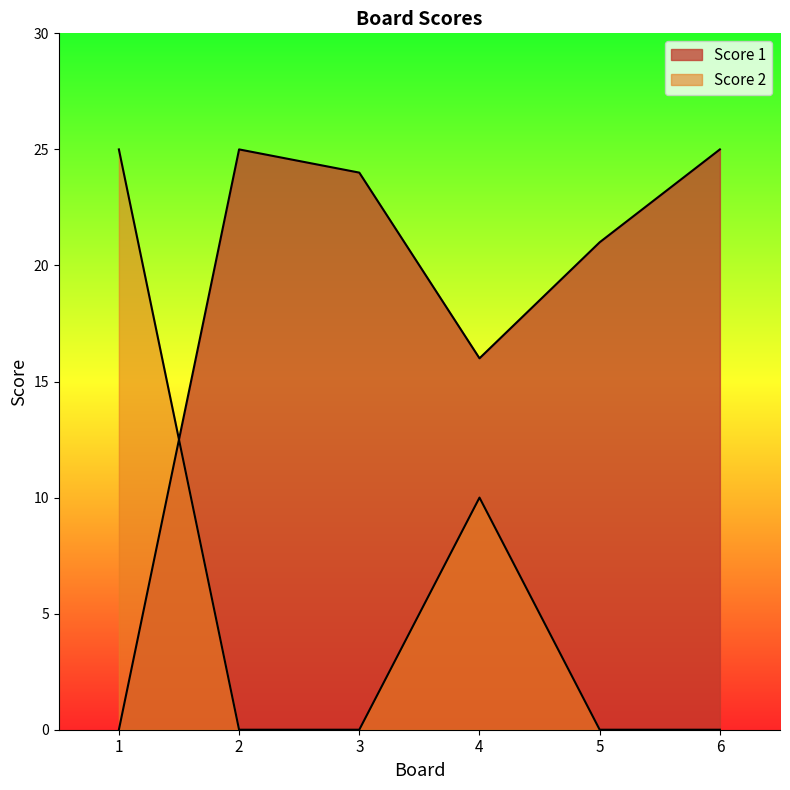

Which category has the lowest value across all series?

1